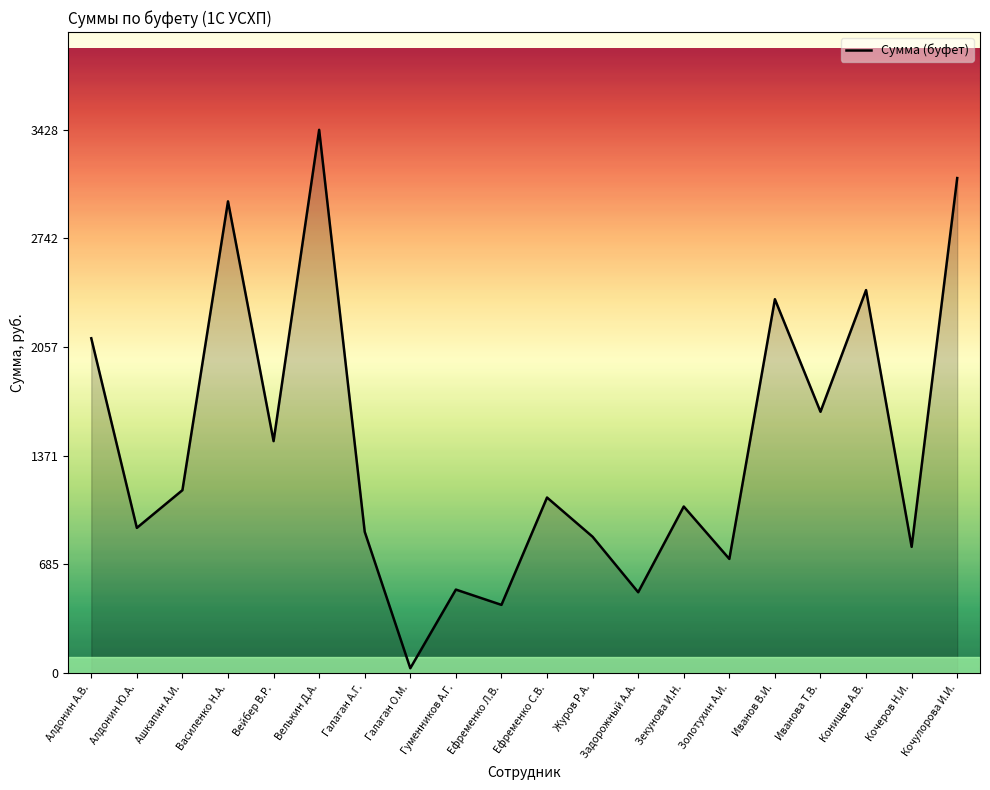

What position from the left is Золотухин А.И.?

15